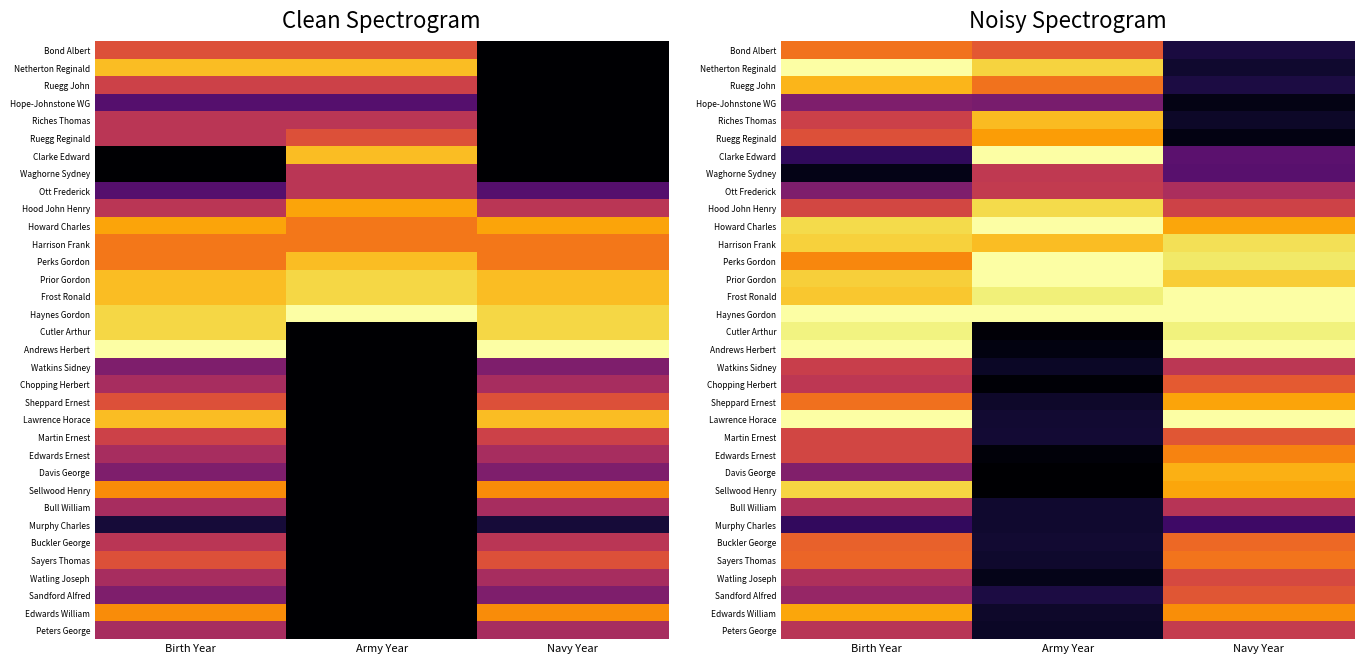

Which series has the largest range (max minus min)?

Andrews Herbert